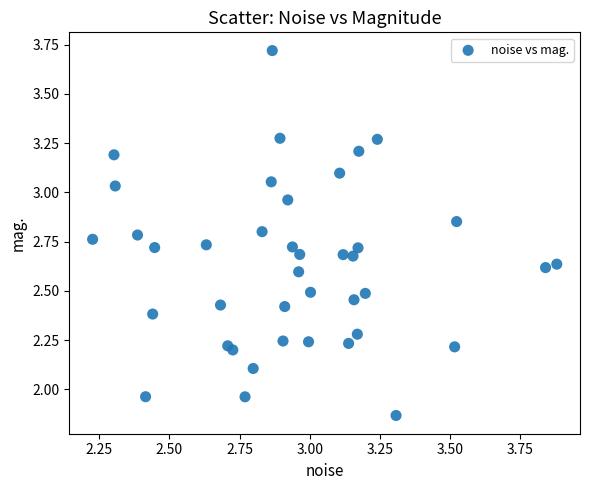

What is the range of X values (max minus min)?

1.7